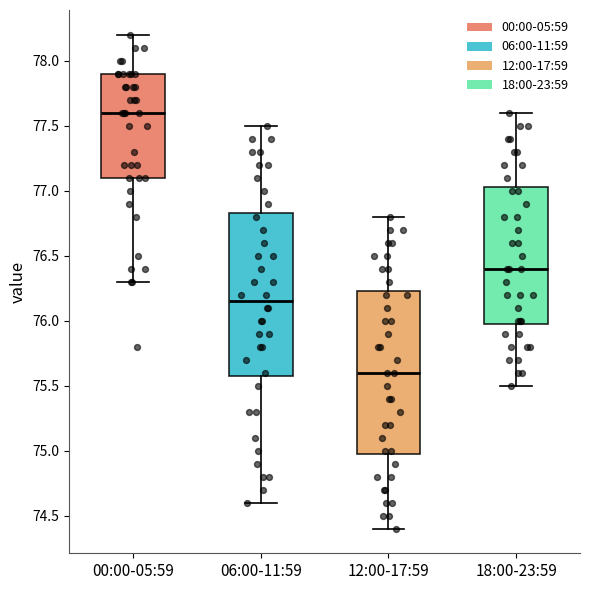

Reading left to right, transcribe this box plot: for each box, give where its median line is, the range the box spans, and where its two whiskers end, as read against the y-axis. The values are not printed on the chart, so give them approximately, as read against the axis.

00:00-05:59: median 77.60, box 77.10 to 77.90, whiskers 76.30 to 78.20
06:00-11:59: median 76.15, box 75.60 to 76.85, whiskers 74.60 to 77.50
12:00-17:59: median 75.60, box 75.00 to 76.25, whiskers 74.40 to 76.80
18:00-23:59: median 76.40, box 76.00 to 77.05, whiskers 75.50 to 77.60